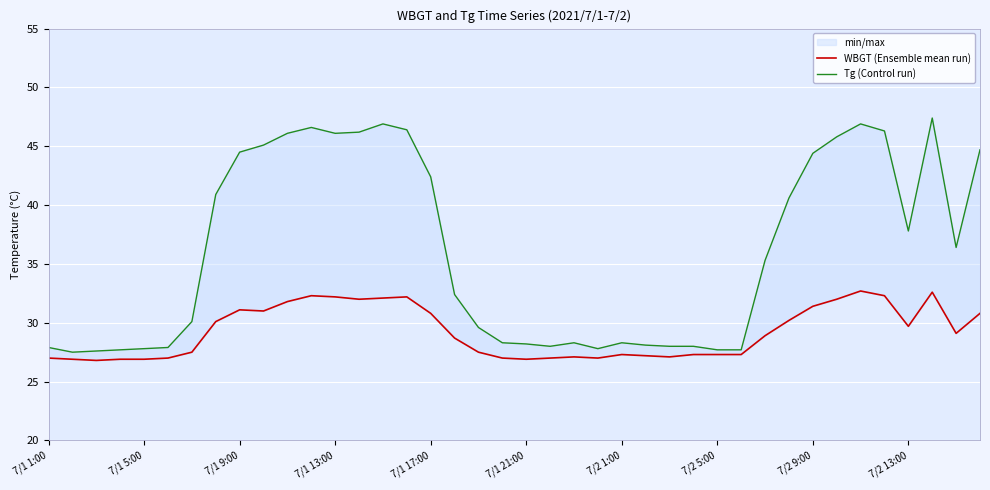

Reading left to right, transcribe all the data shown in this chart.

WBGT (Ensemble mean run): 27.0	26.9	26.8	26.9	26.9	27.0	27.5	30.1	31.1	31.0	31.8	32.3	32.2	32.0	32.1	32.2	30.8	28.7	27.5	27.0	26.9	27.0	27.1	27.0	27.3	27.2	27.1	27.3	27.3	27.3	28.9	30.2	31.4	32.0	32.7	32.3	29.7	32.6	29.1	30.8
Tg (Control run): 27.9	27.5	27.6	27.7	27.8	27.9	30.1	40.9	44.5	45.1	46.1	46.6	46.1	46.2	46.9	46.4	42.4	32.4	29.6	28.3	28.2	28.0	28.3	27.8	28.3	28.1	28.0	28.0	27.7	27.7	35.3	40.6	44.4	45.8	46.9	46.3	37.8	47.4	36.4	44.7